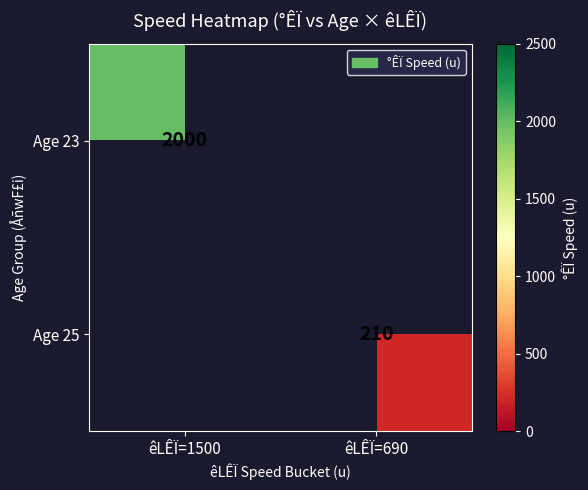

The Age 23 series shows 2865 at êLÊÏ=1500. True or false?

False